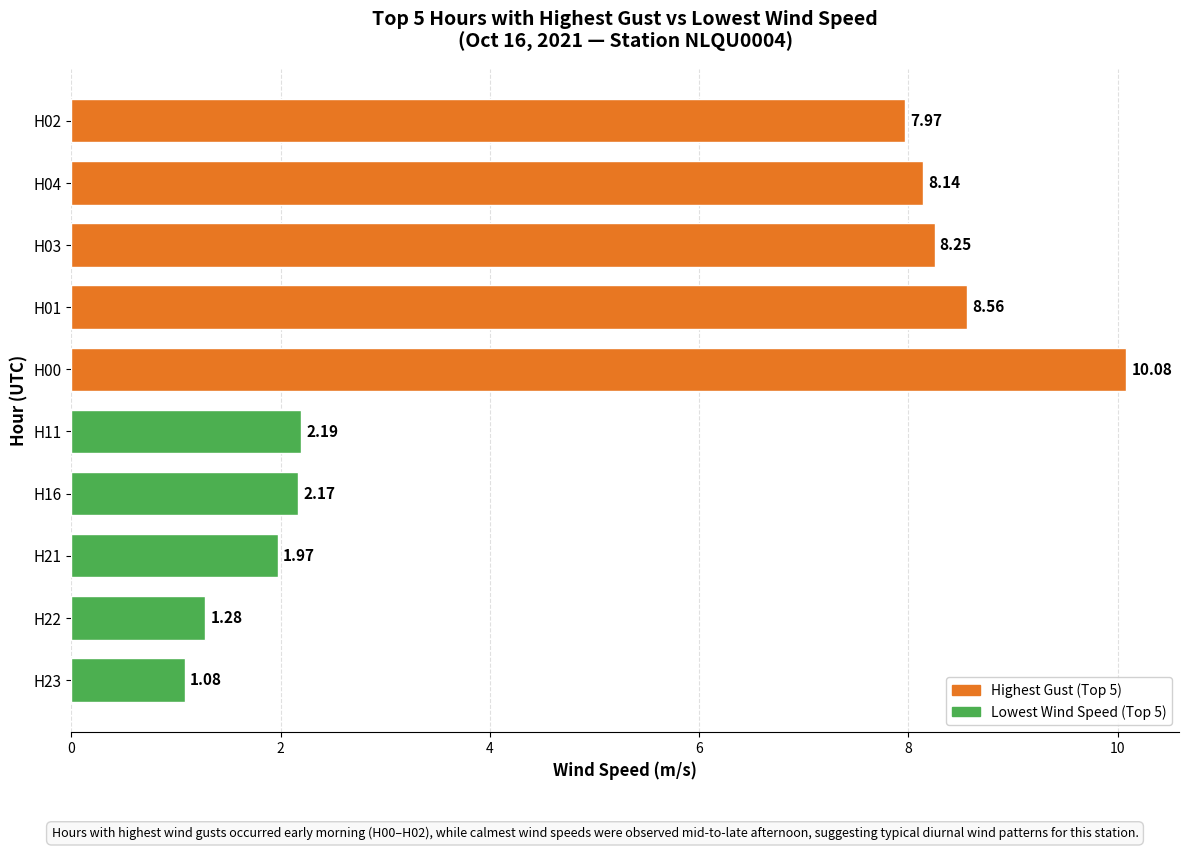

List the labels in order of value, smallest first.

H23, H22, H21, H16, H11, H02, H04, H03, H01, H00